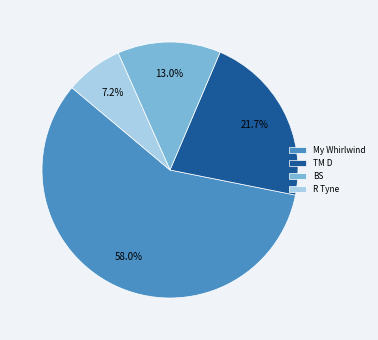

Rank the categories by value from lowest to highest.

R Tyne, BS, TM D, My Whirlwind